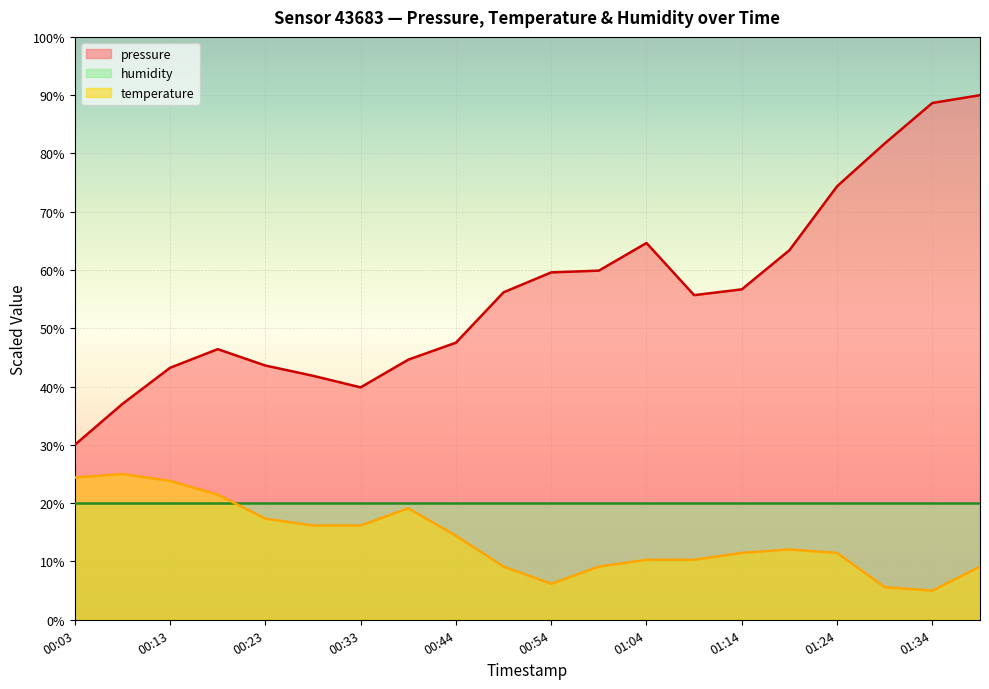

What is the label of the 6th point from the right?

01:14